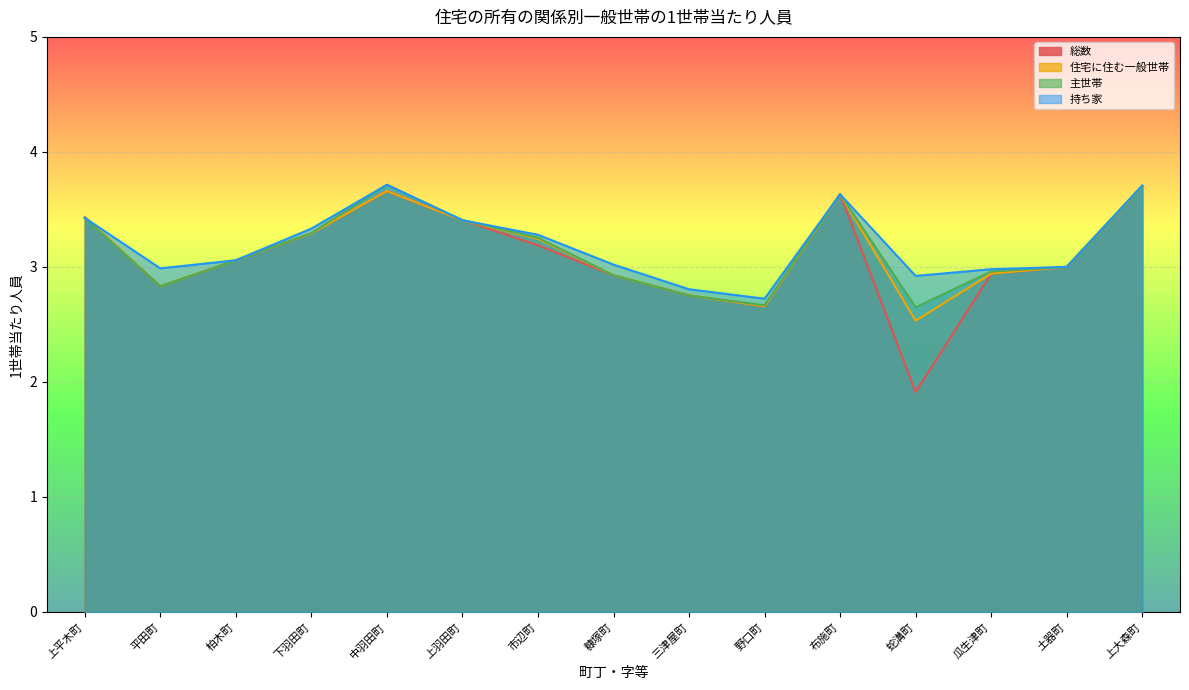

Where is the first local minimum for 住宅に住む一般世帯?

平田町